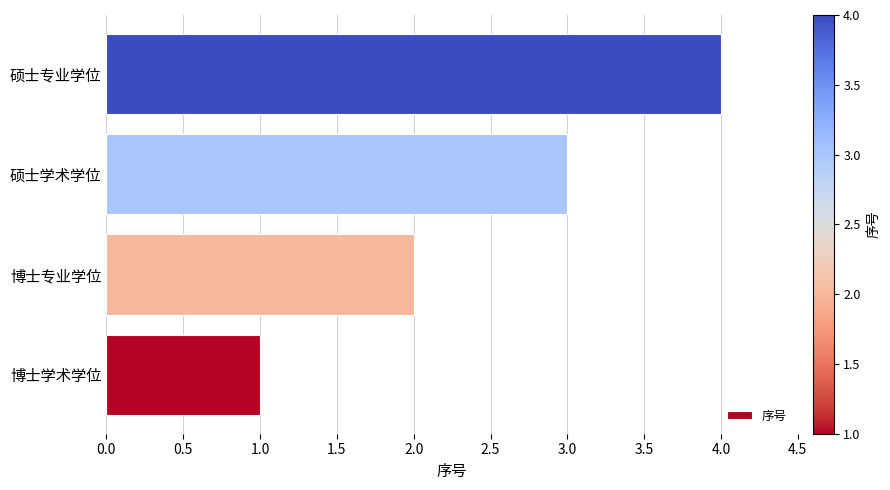

How many bars are there in total?

4